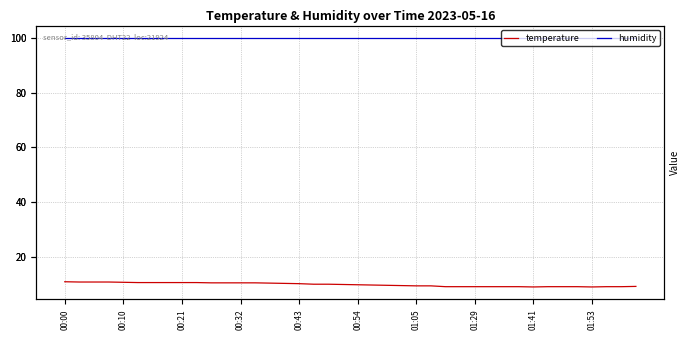

True or false: temperature has more than 1 points higher than both neighbors.

False